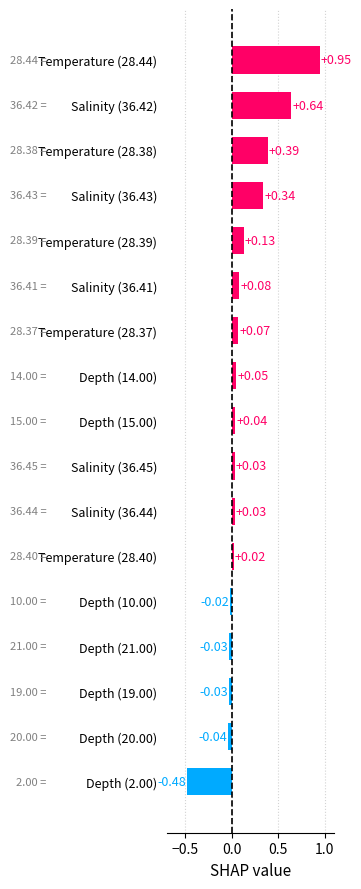

Between Salinity (36.45) and Temperature (28.38), which is larger?

Temperature (28.38)